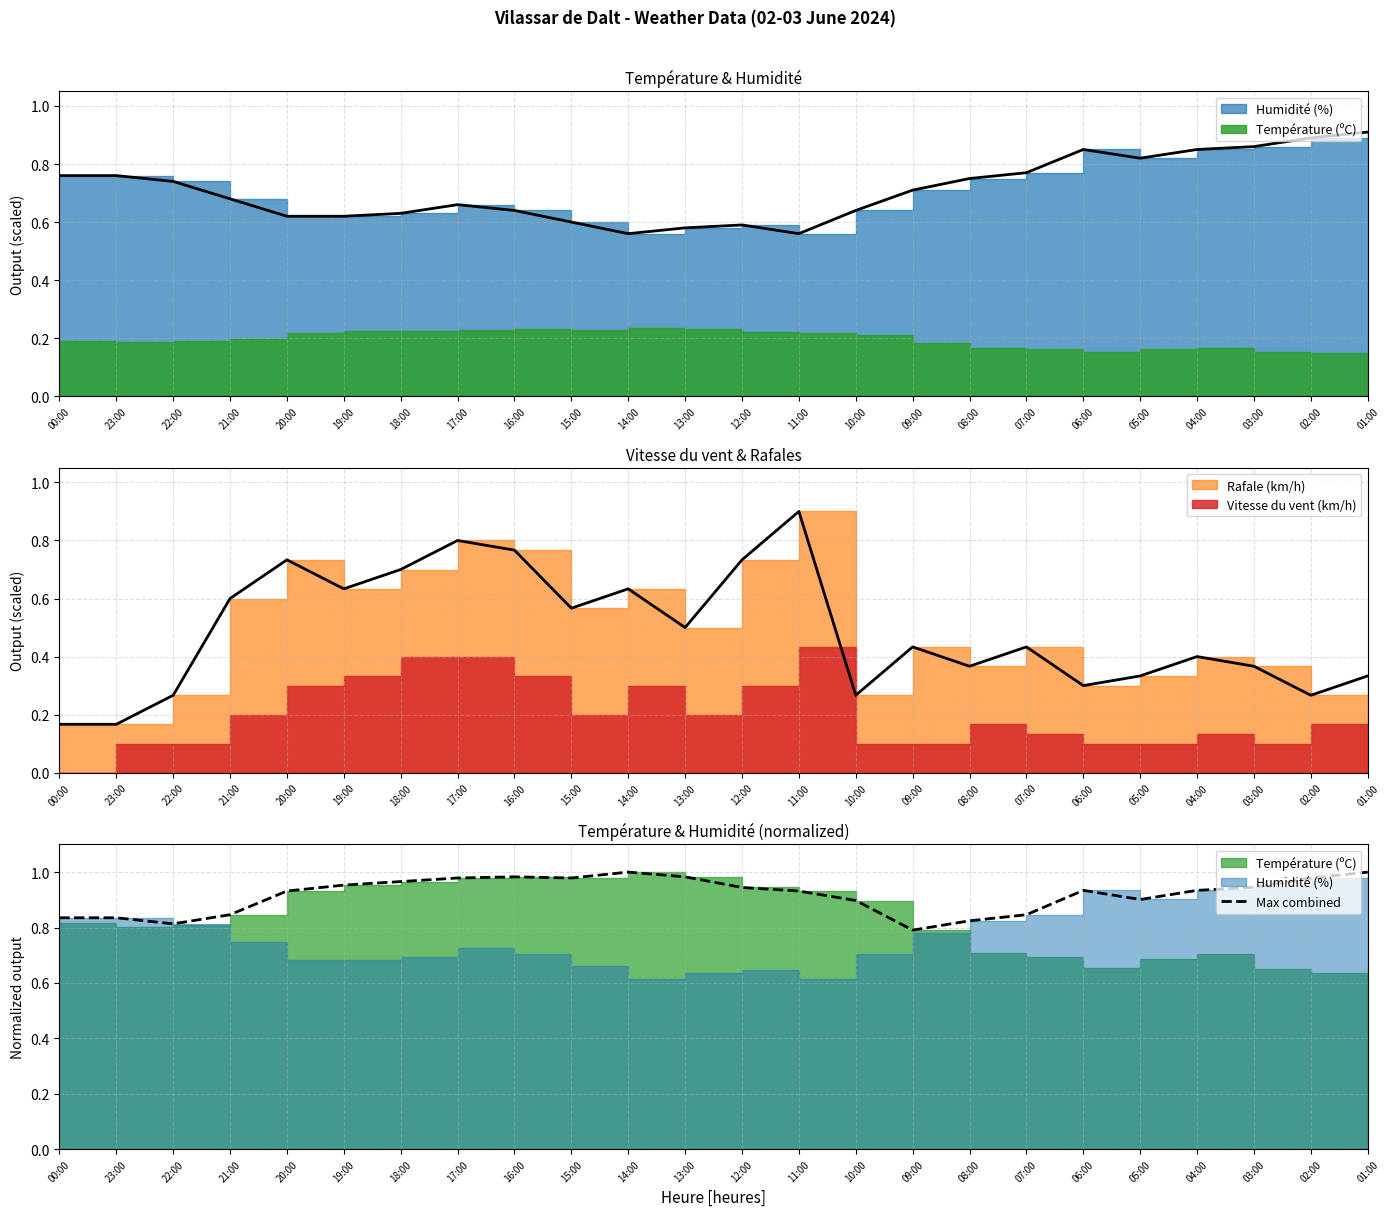

At which label is Max combined closest to 0?

09:00